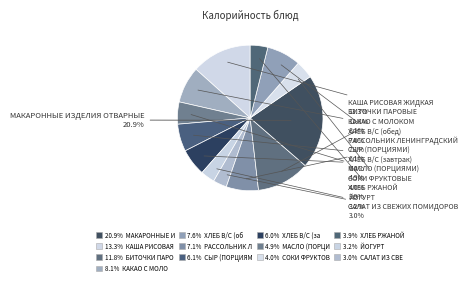

How many segments does this pie chart have?

13